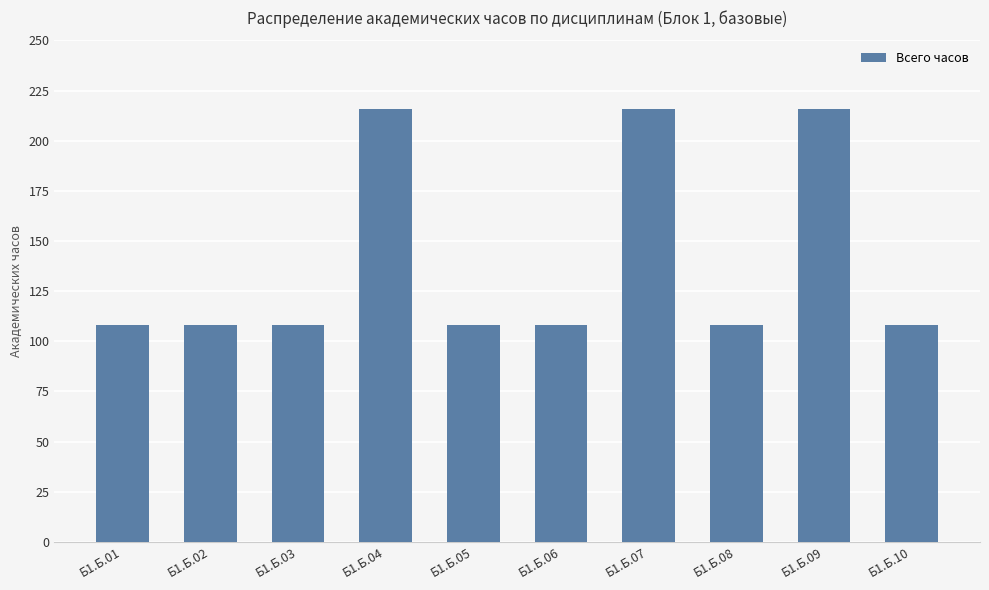

Approximately how many times larger is the value at Б1.Б.01 compared to Б1.Б.03?

1.0